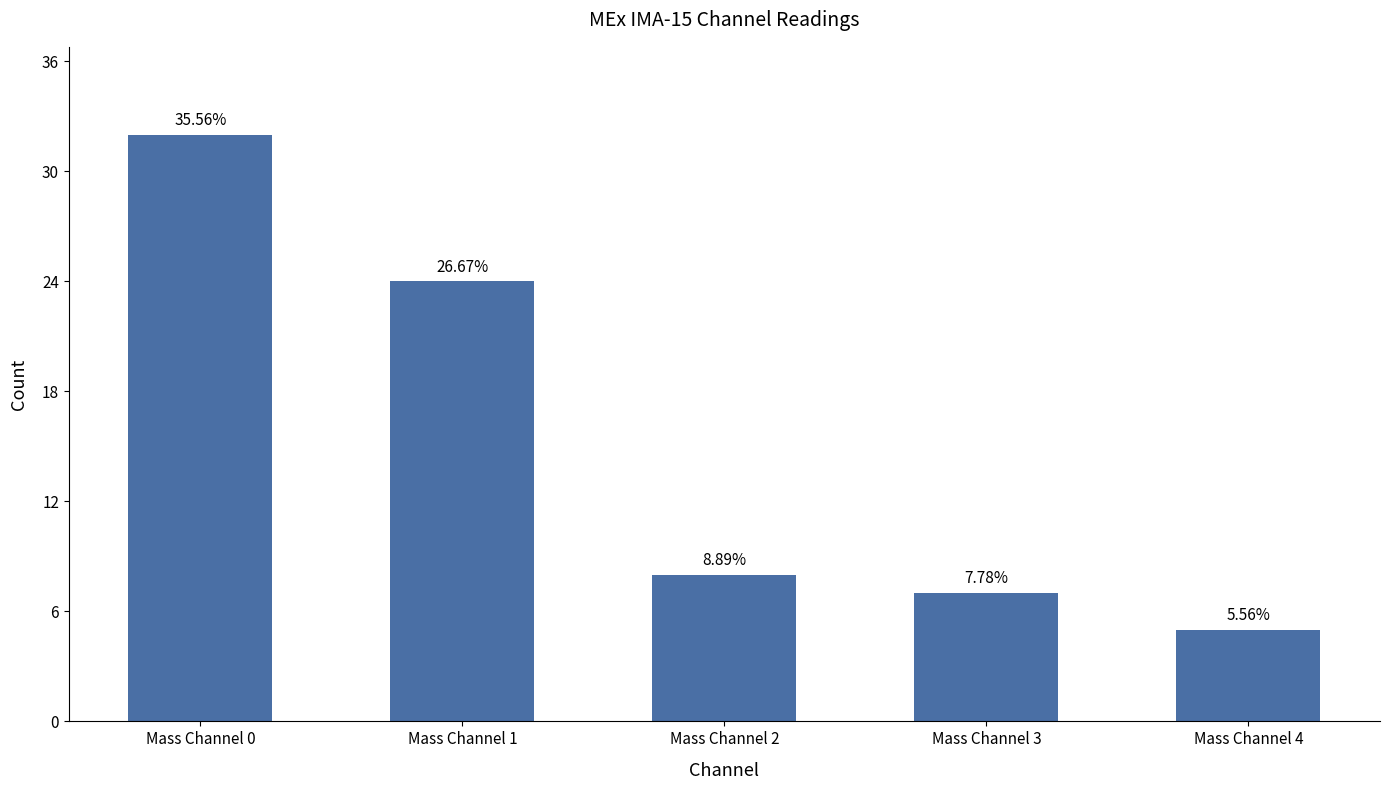

How many values exceed 8?

2